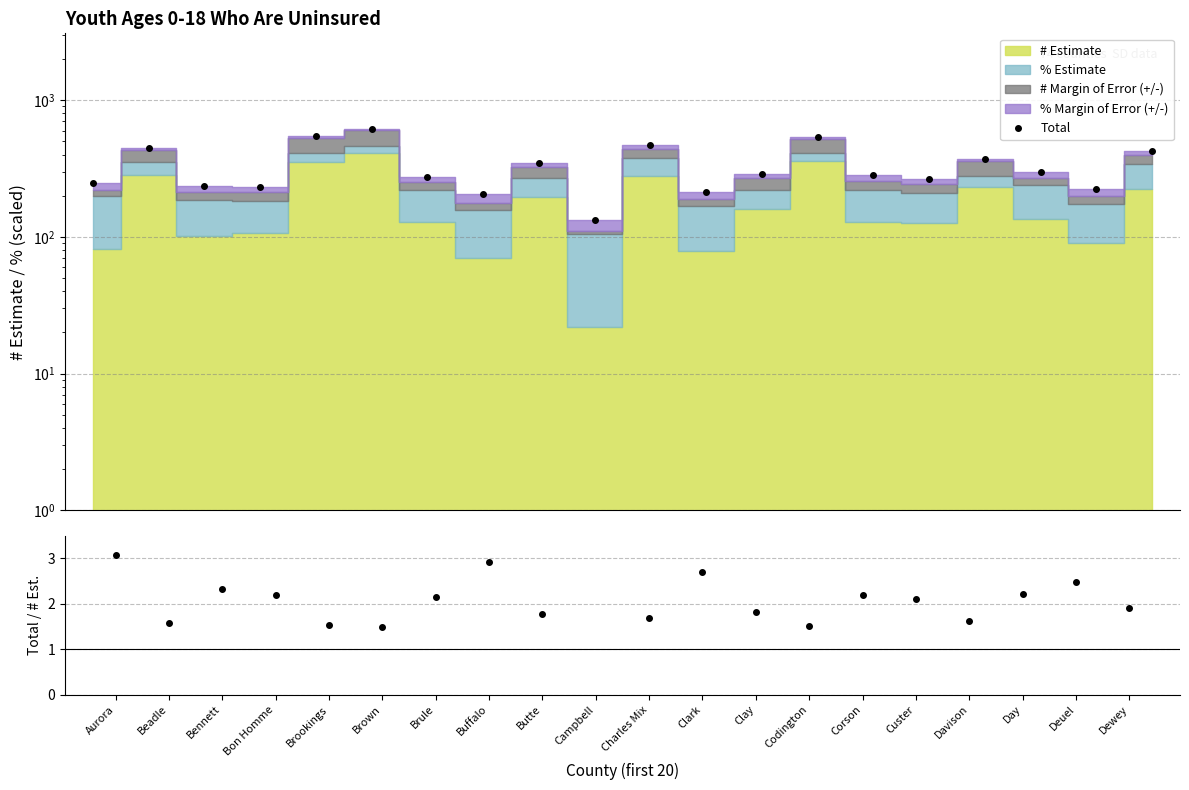

Which series has the largest range (max minus min)?

Total